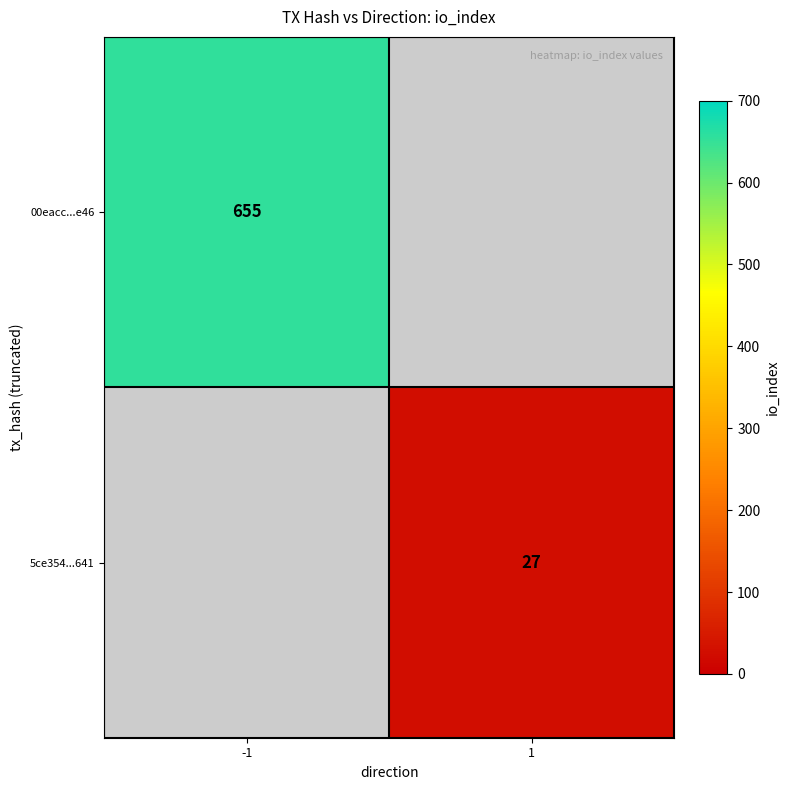

The value of 5ce354...641 at 1 is 10. True or false?

False